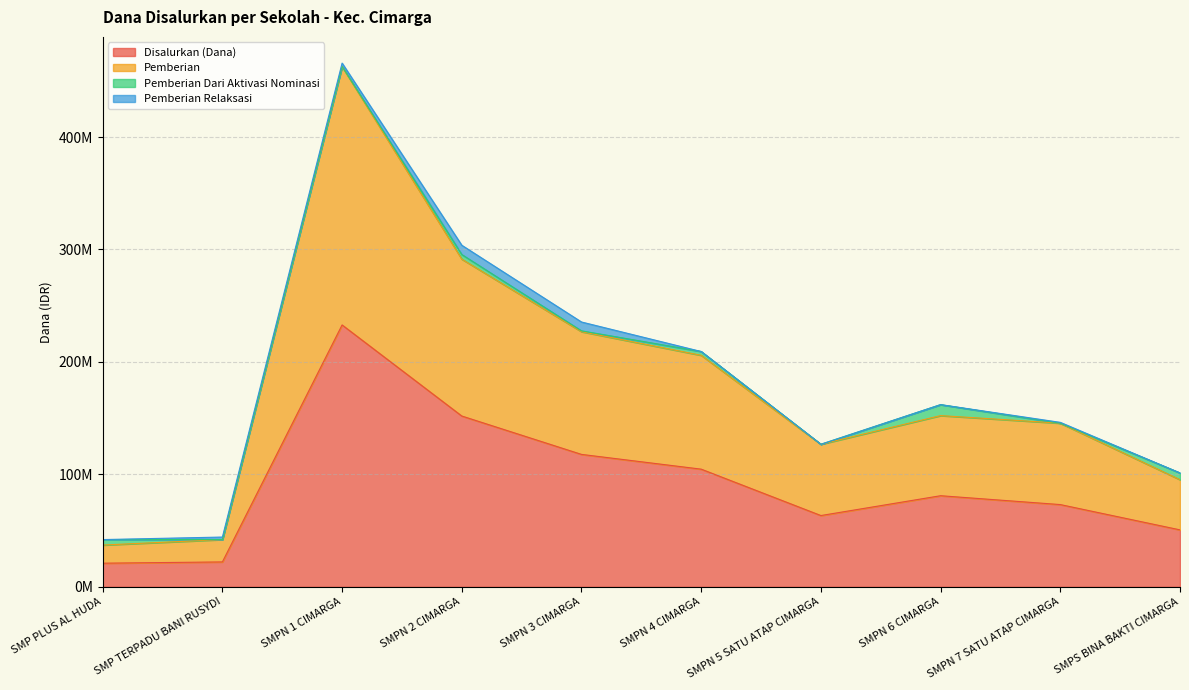

Does the chart have visible grid lines?

Yes